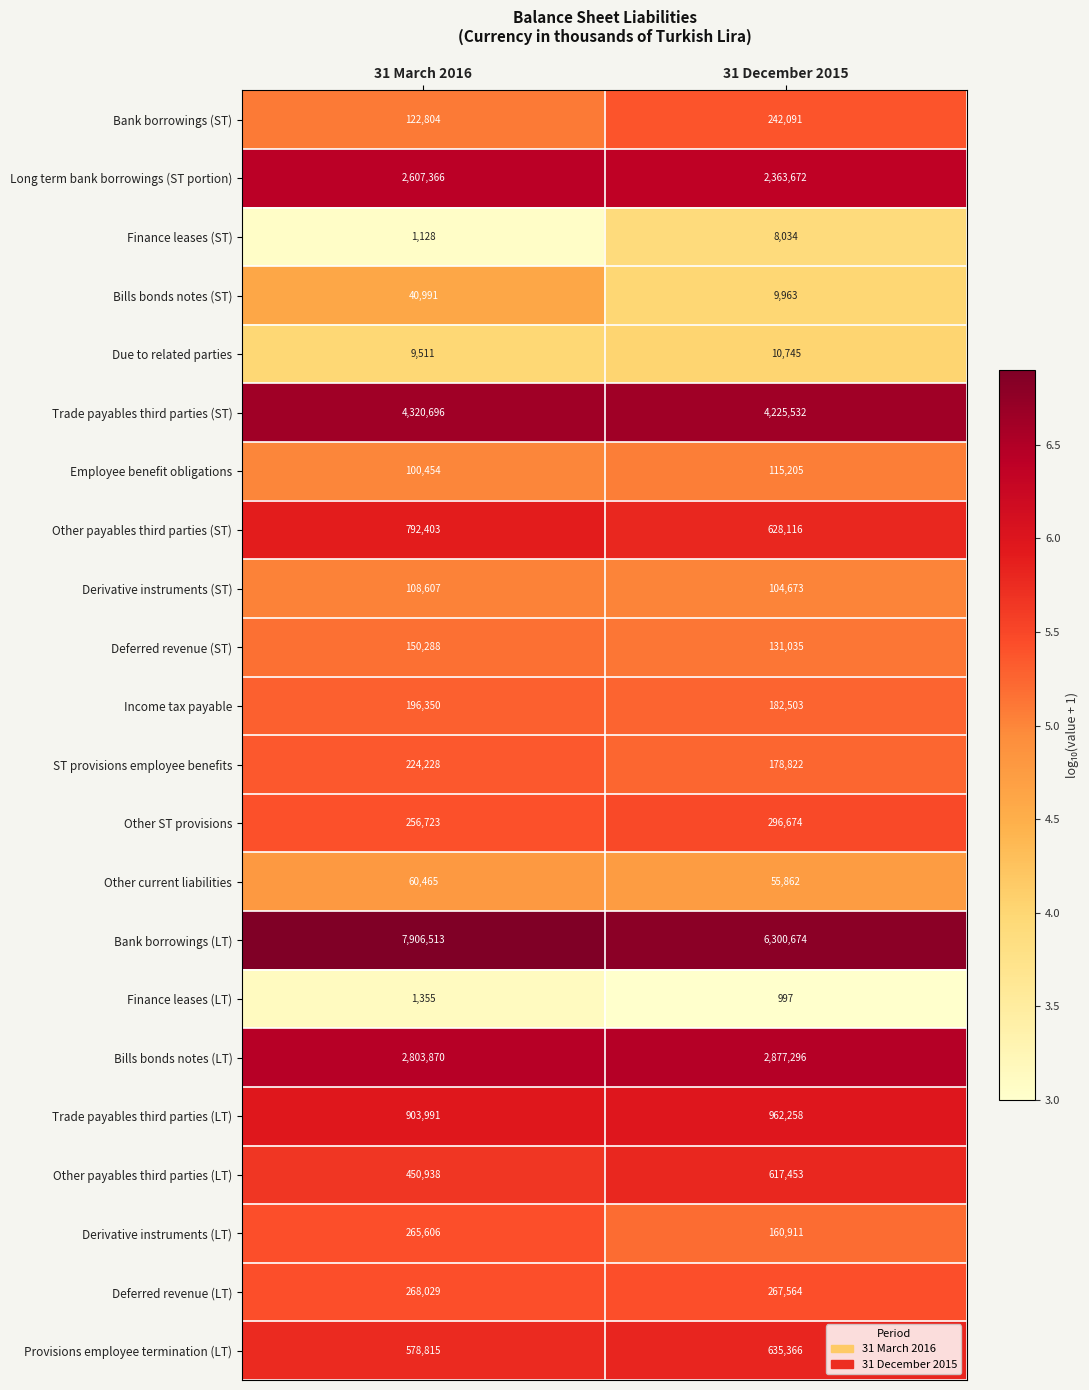

Rank the series at 31 March 2016 from highest to lowest value.

Bank borrowings (LT), Trade payables third parties (ST), Bills bonds notes (LT), Long term bank borrowings (ST portion), Trade payables third parties (LT), Other payables third parties (ST), Provisions employee termination (LT), Other payables third parties (LT), Deferred revenue (LT), Derivative instruments (LT), Other ST provisions, ST provisions employee benefits, Income tax payable, Deferred revenue (ST), Bank borrowings (ST), Derivative instruments (ST), Employee benefit obligations, Other current liabilities, Bills bonds notes (ST), Due to related parties, Finance leases (LT), Finance leases (ST)